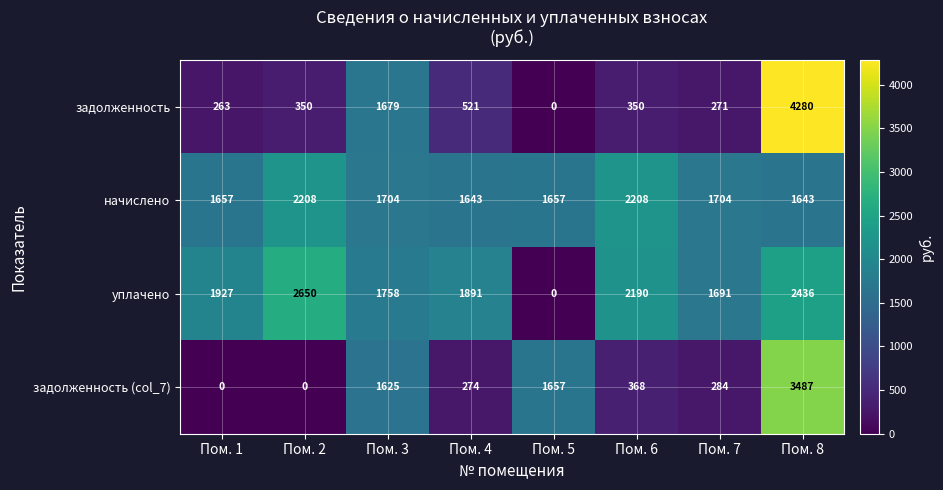

What is the difference between the maximum and minimum values in the уплачено series?

2650